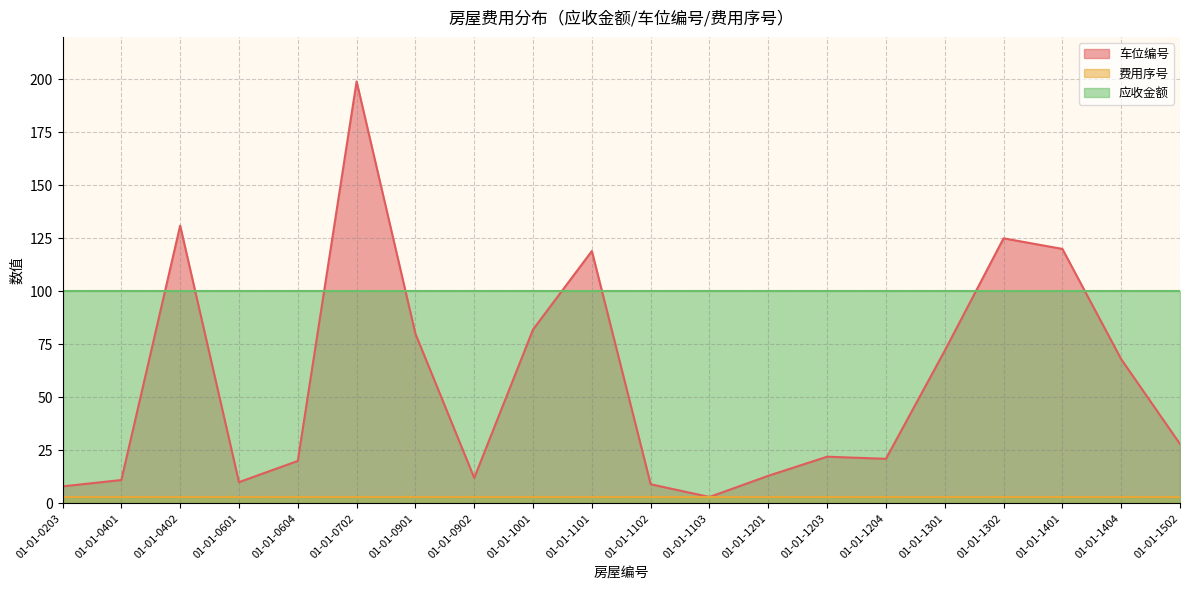

Which series has the largest range (max minus min)?

车位编号